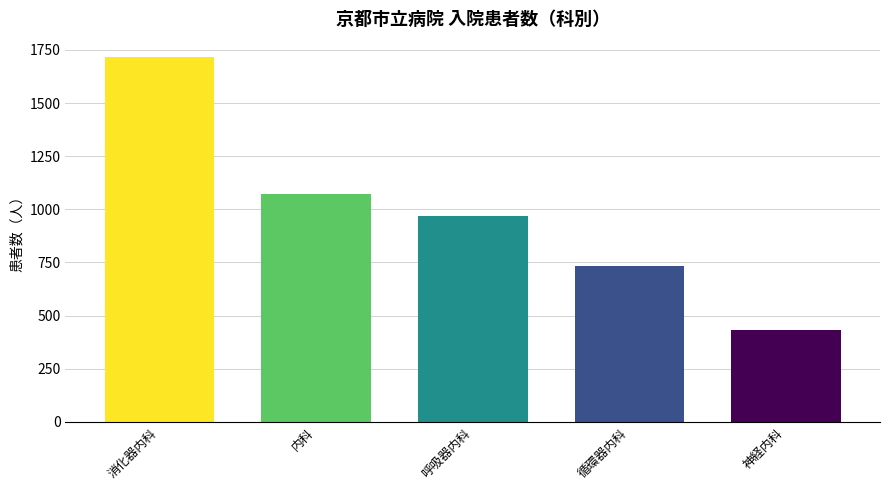

Reading right to left, list all the values displayed in this chart.

神経内科=433	循環器内科=733	呼吸器内科=967	内科=1072	消化器内科=1716